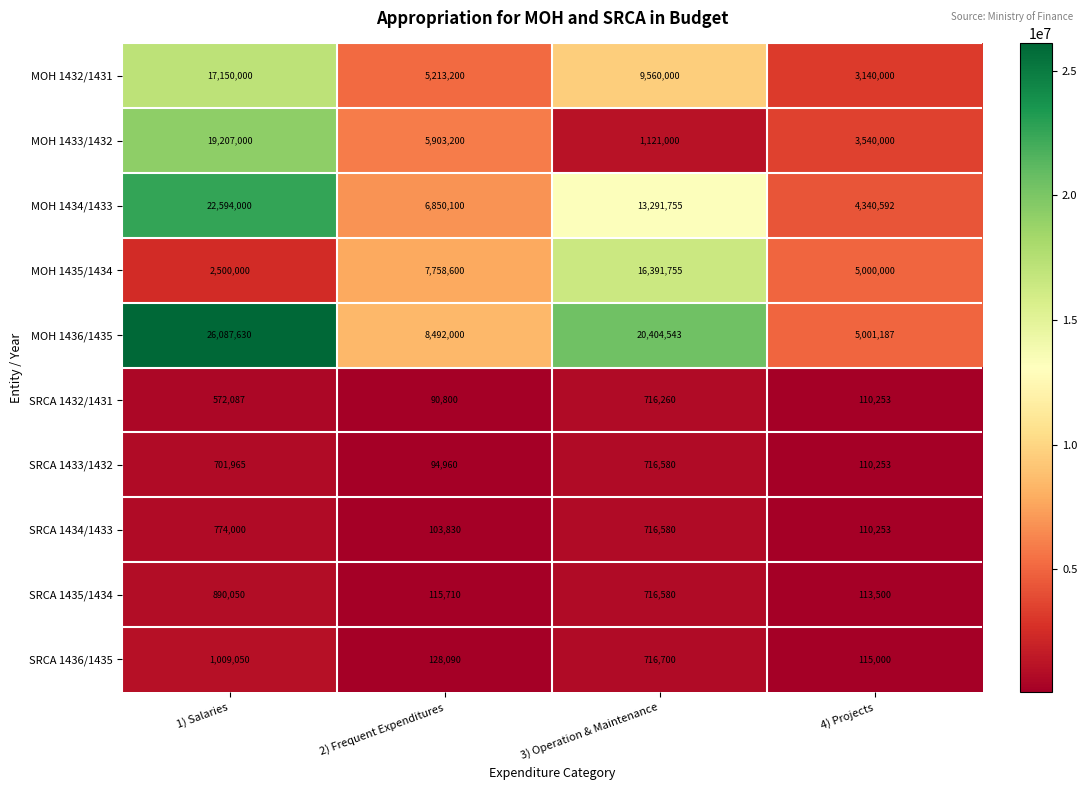

Read the SRCA 1432/1431 value at 2) Frequent Expenditures, to the nearest 50.

90800